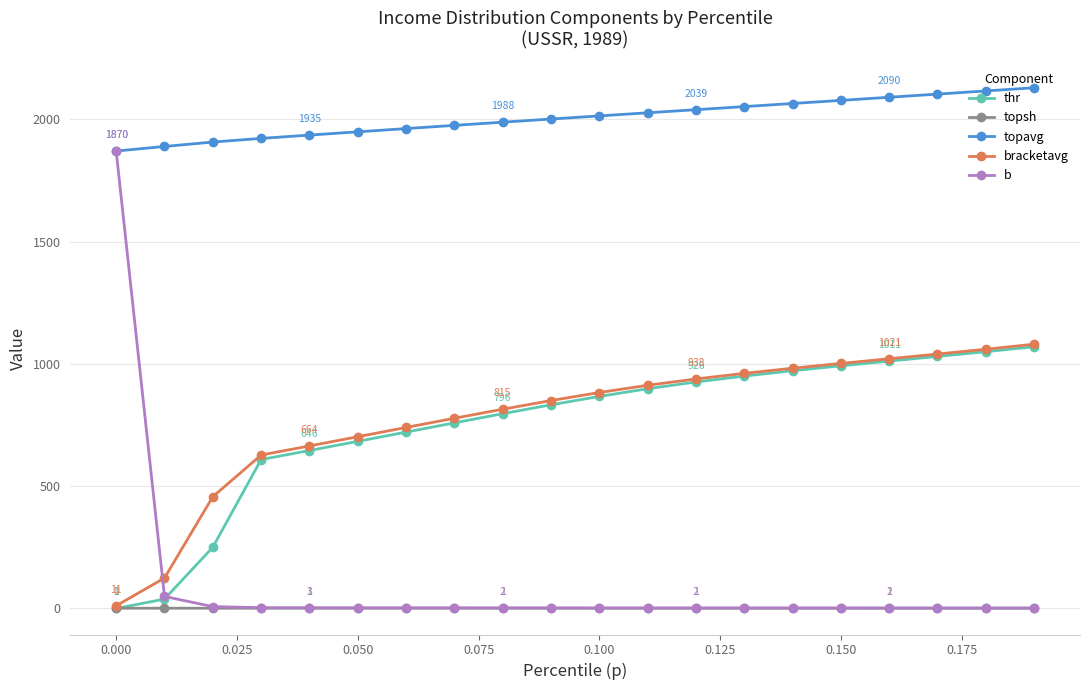

At how many categories does at least one series exceed 274?

20